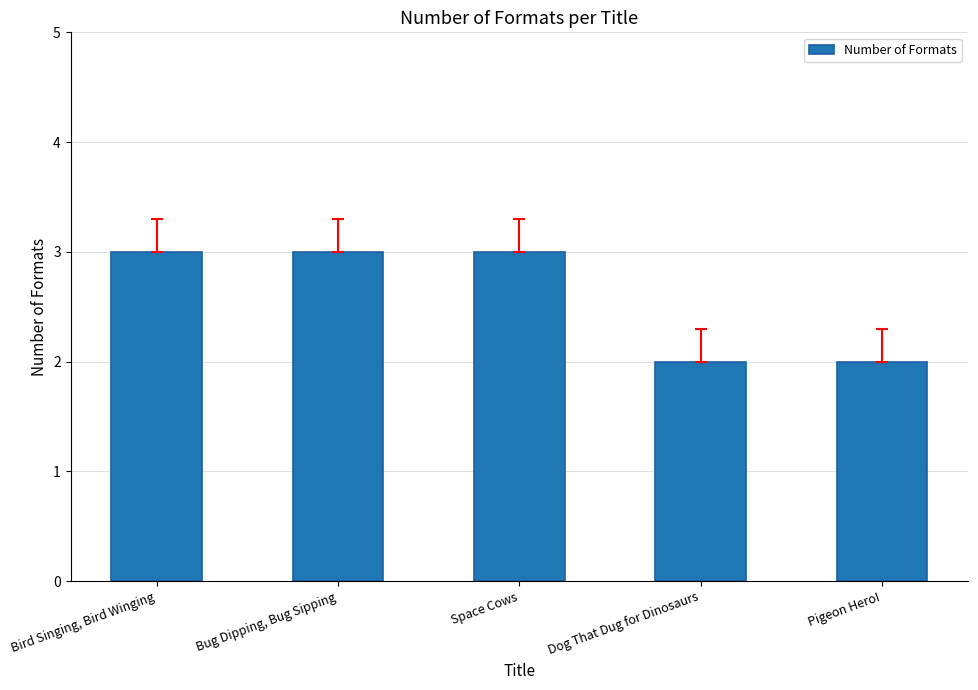

What position from the right is Bird Singing, Bird Winging?

5